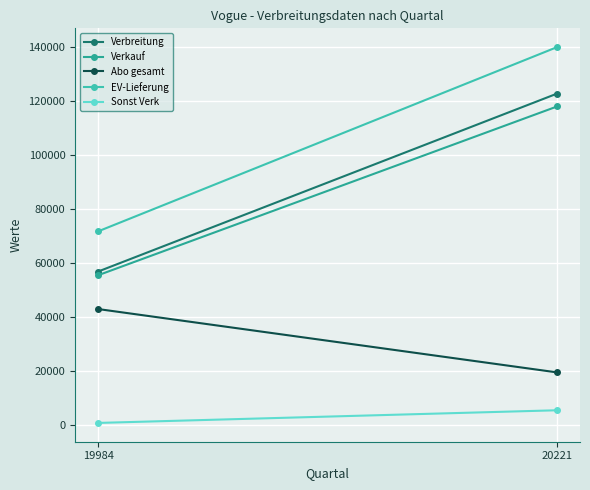

Is it true that EV-Lieferung equals 37123 at 20221?

False